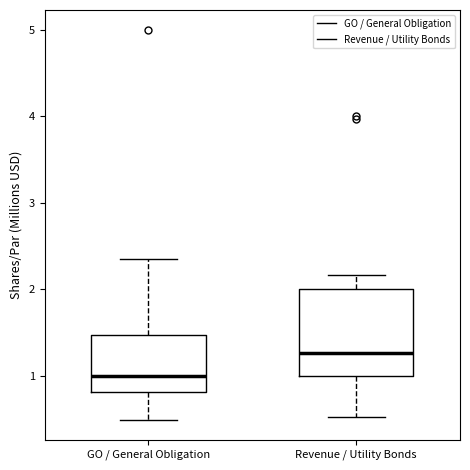

Reading left to right, transcribe this box plot: for each box, give where its median line is, the range the box spans, and where its two whiskers end, as read against the y-axis. The values are not printed on the chart, so give them approximately, as read against the axis.

GO / General Obligation: median 1.0, box 0.8 to 1.5, whiskers 0.5 to 2.4
Revenue / Utility Bonds: median 1.3, box 1.0 to 2.0, whiskers 0.5 to 2.2